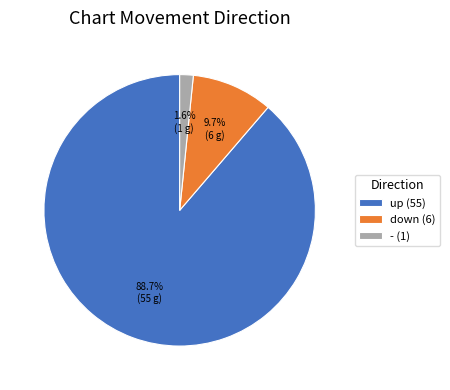

Between down (6) and - (1), which is larger?

down (6)